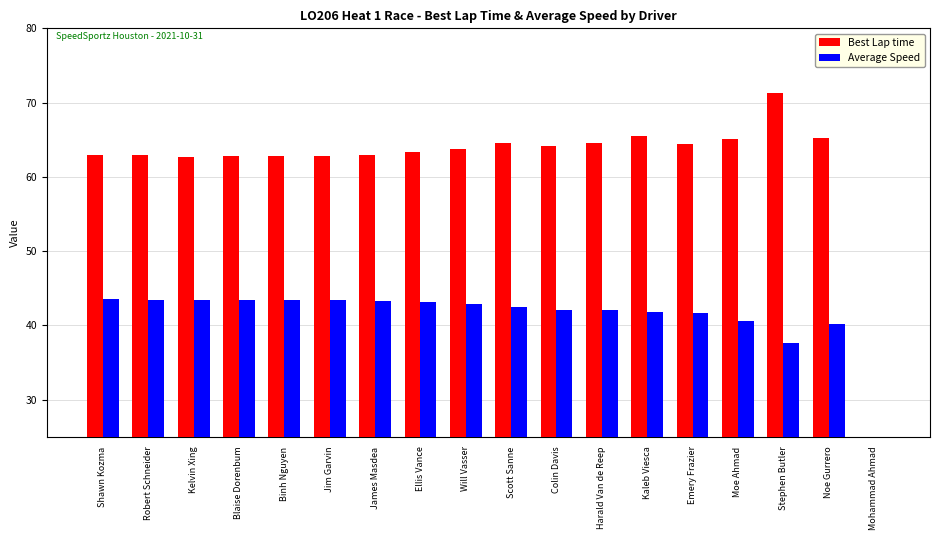

Which series has the largest range (max minus min)?

Best Lap time